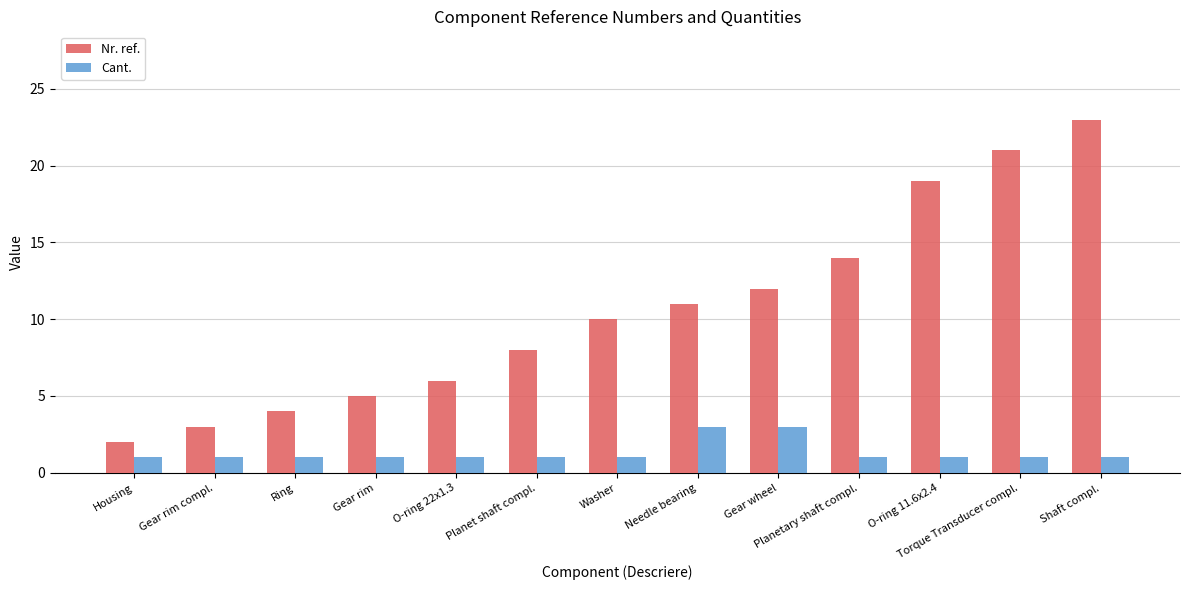

Which series has the largest total across all categories?

Nr. ref.